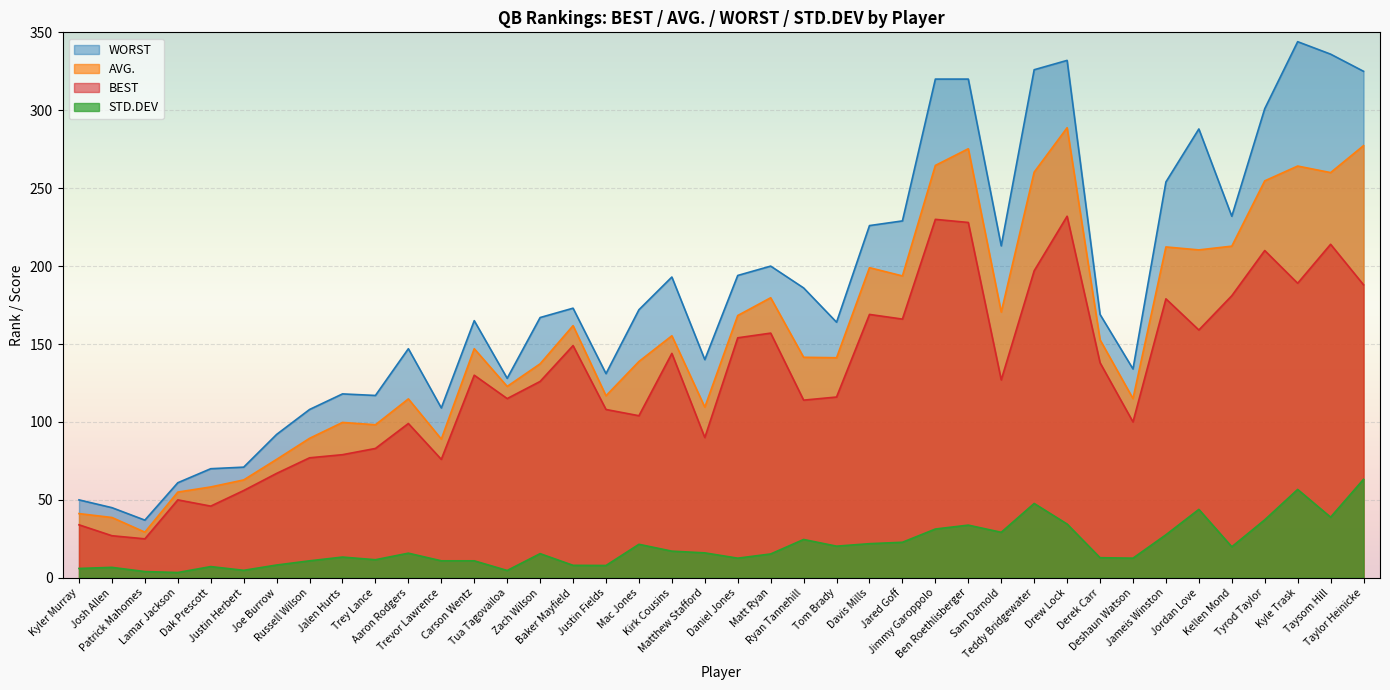

What is the sum of all AVG. values?

6184.1